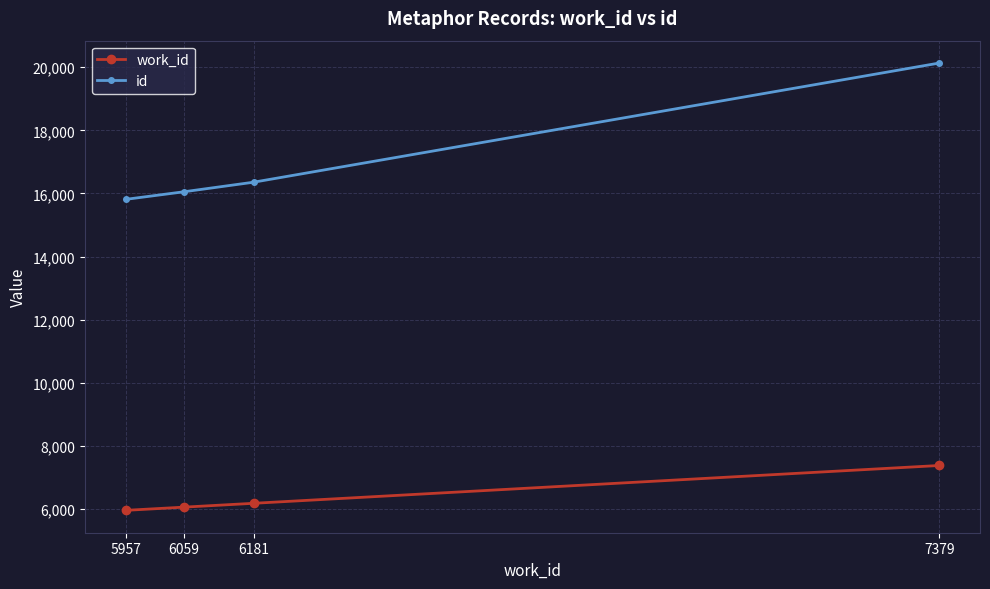

Is it true that work_id equals 7379 at 7379?

True